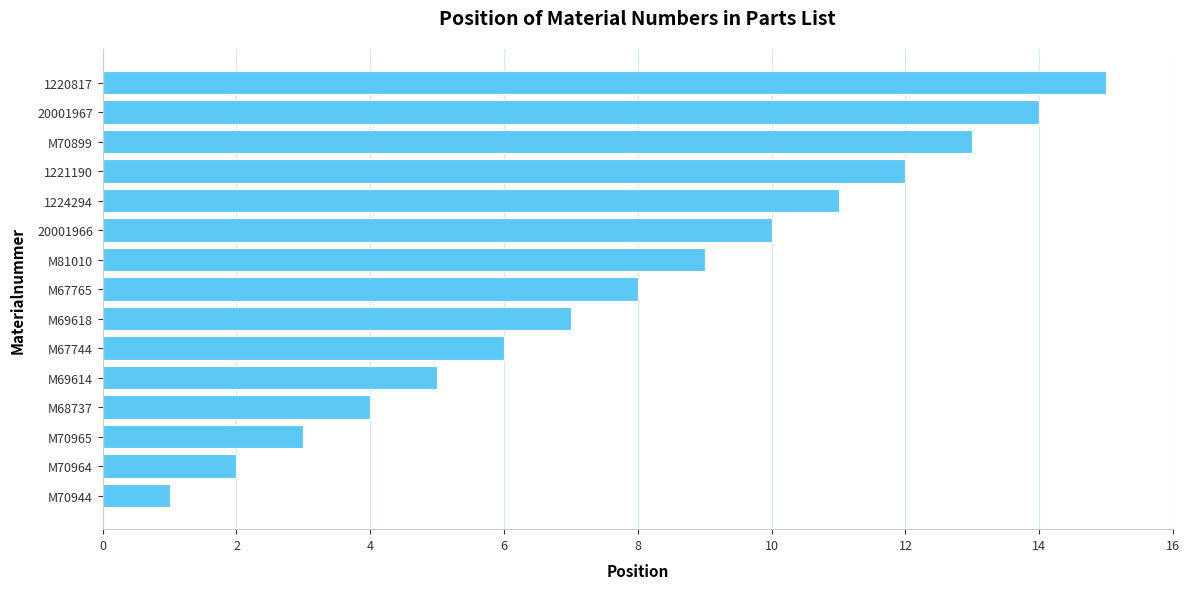

True or false: the data shows 12 at 1221190.

True